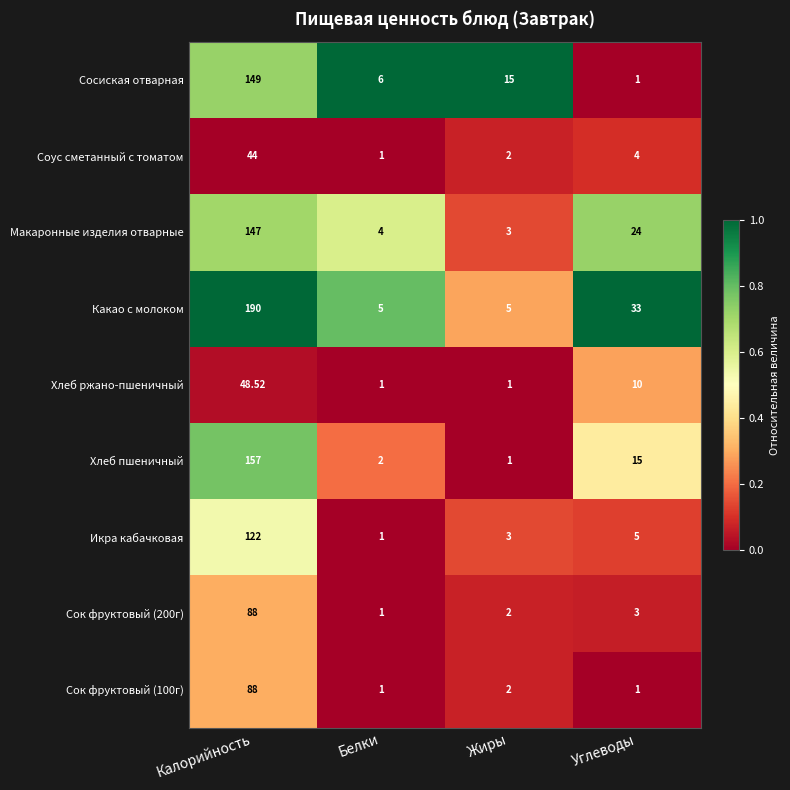

At which label does Соус сметанный с томатом first exceed 4?

Калорийность